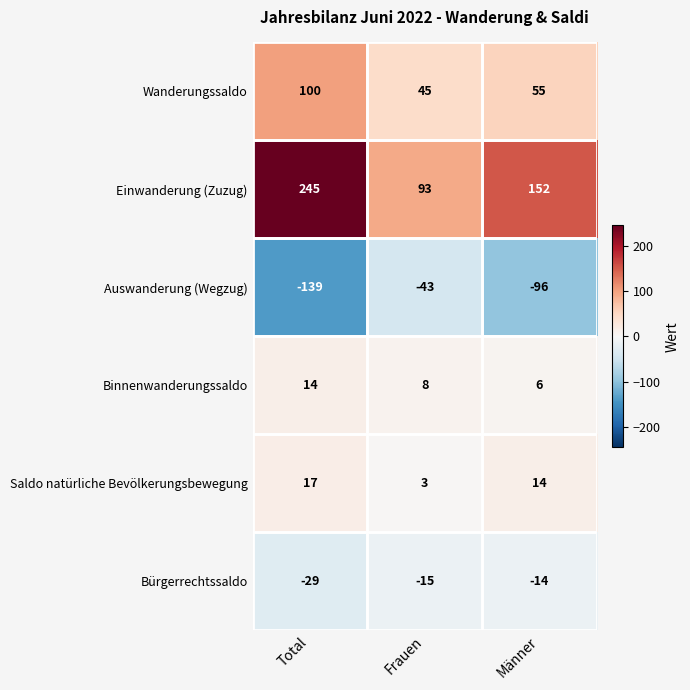

At which label does Bürgerrechtssaldo first exceed -15?

Männer